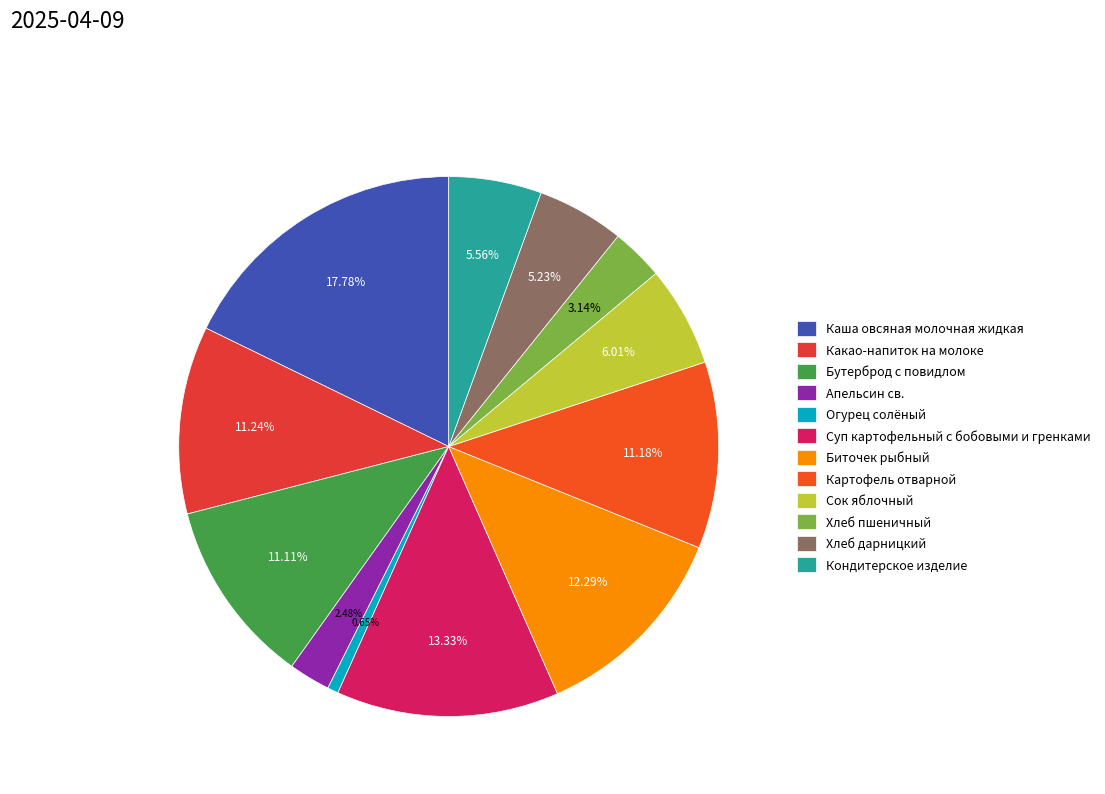

What is the change in value from Каша овсяная молочная жидкая to Картофель отварной?

-101